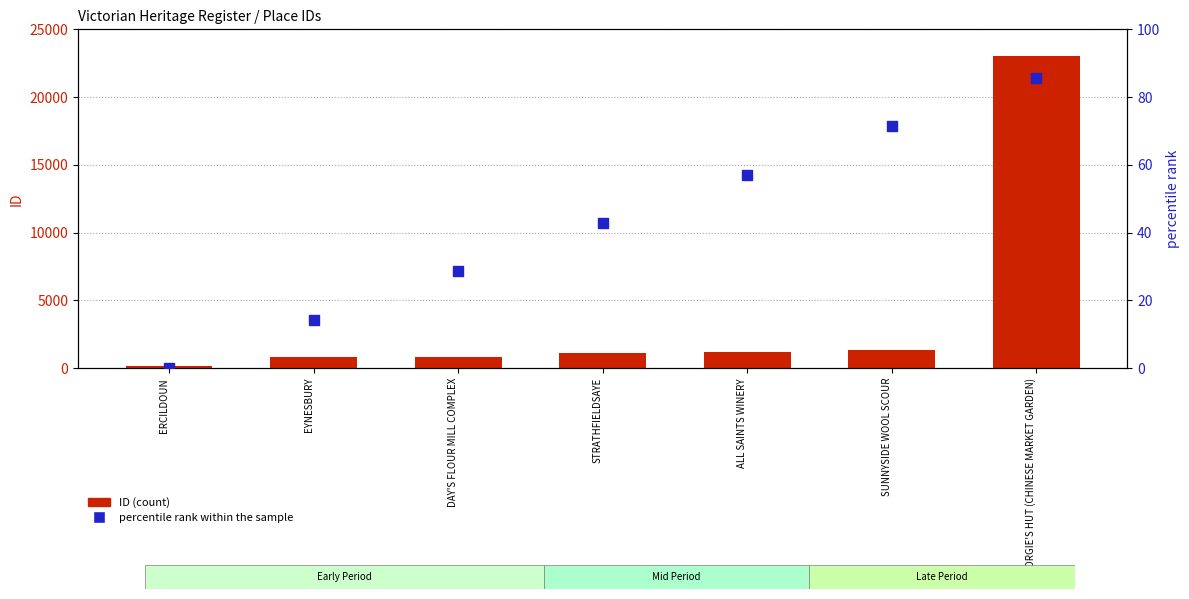

What are all the series names shown in the legend?

ID (count), percentile rank within the sample